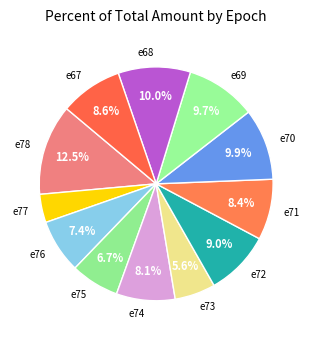

Count the number of slices in the pie.

12